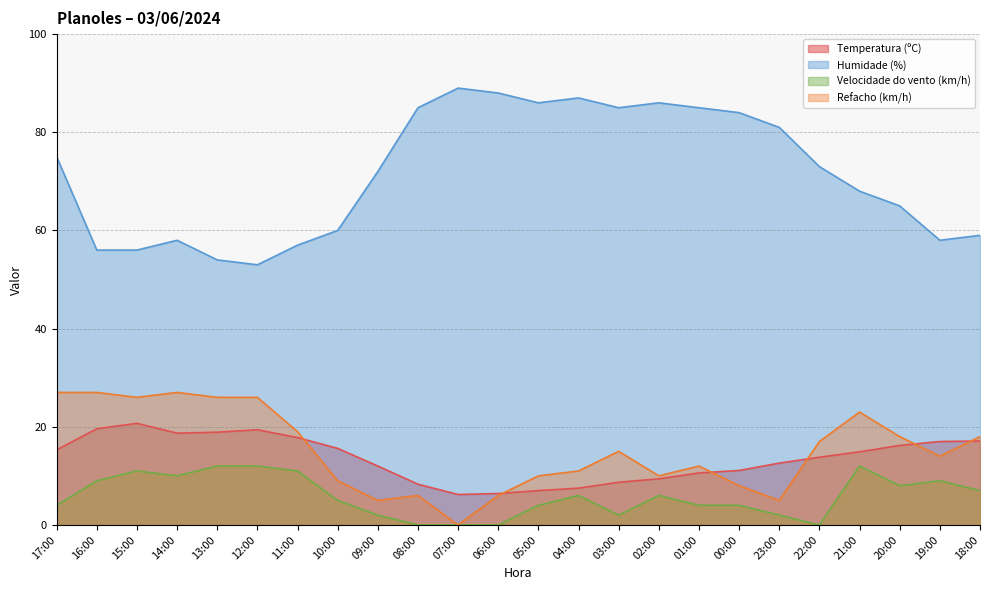

Reading right to left, extract all data points from this chart.

Temperatura (ºC): 17.1	17.0	16.2	14.9	13.8	12.6	11.1	10.6	9.4	8.7	7.5	7.0	6.4	6.2	8.3	12.0	15.6	17.8	19.4	18.9	18.7	20.7	19.6	15.3
Humidade (%): 59.0	58.0	65.0	68.0	73.0	81.0	84.0	85.0	86.0	85.0	87.0	86.0	88.0	89.0	85.0	72.0	60.0	57.0	53.0	54.0	58.0	56.0	56.0	75.0
Velocidade do vento (km/h): 7.0	9.0	8.0	12.0	0.0	2.0	4.0	4.0	6.0	2.0	6.0	4.0	0.0	0.0	0.0	2.0	5.0	11.0	12.0	12.0	10.0	11.0	9.0	4.0
Refacho (km/h): 18.0	14.0	18.0	23.0	17.0	5.0	8.0	12.0	10.0	15.0	11.0	10.0	6.0	0.0	6.0	5.0	9.0	19.0	26.0	26.0	27.0	26.0	27.0	27.0